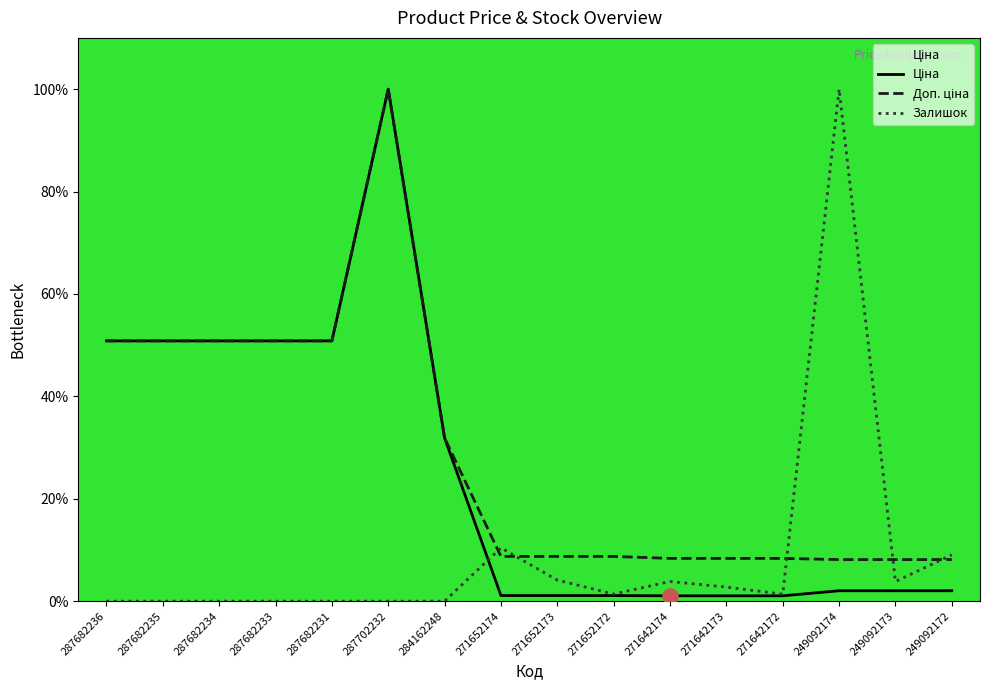

What are all the series names shown in the legend?

Ціна, Доп. ціна, Залишок